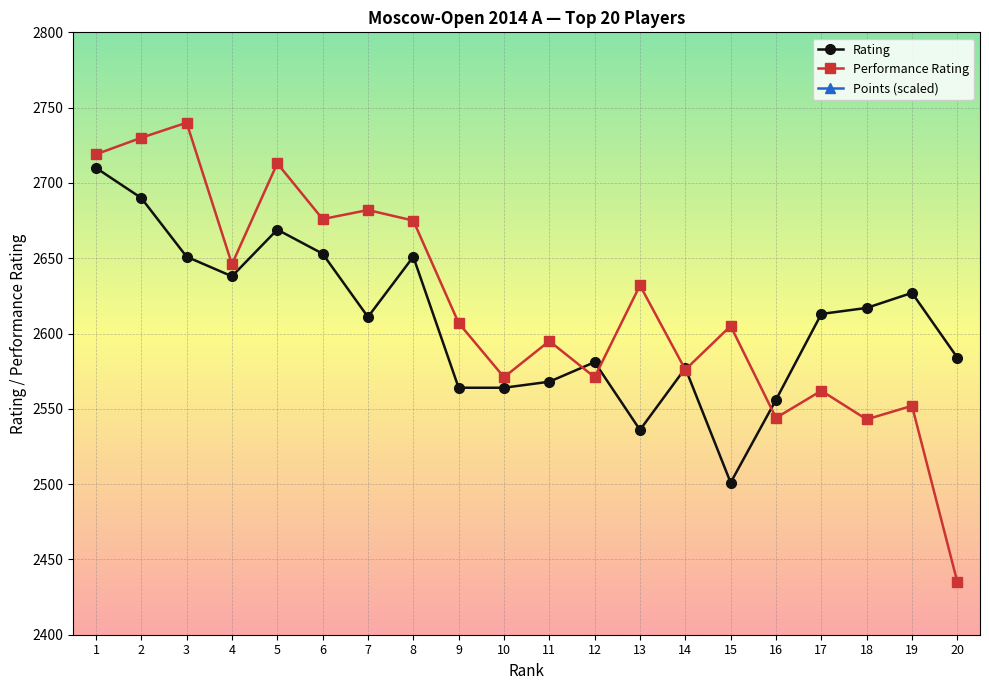

What is the sum of the Points (scaled) values at 12 and 5?

8770